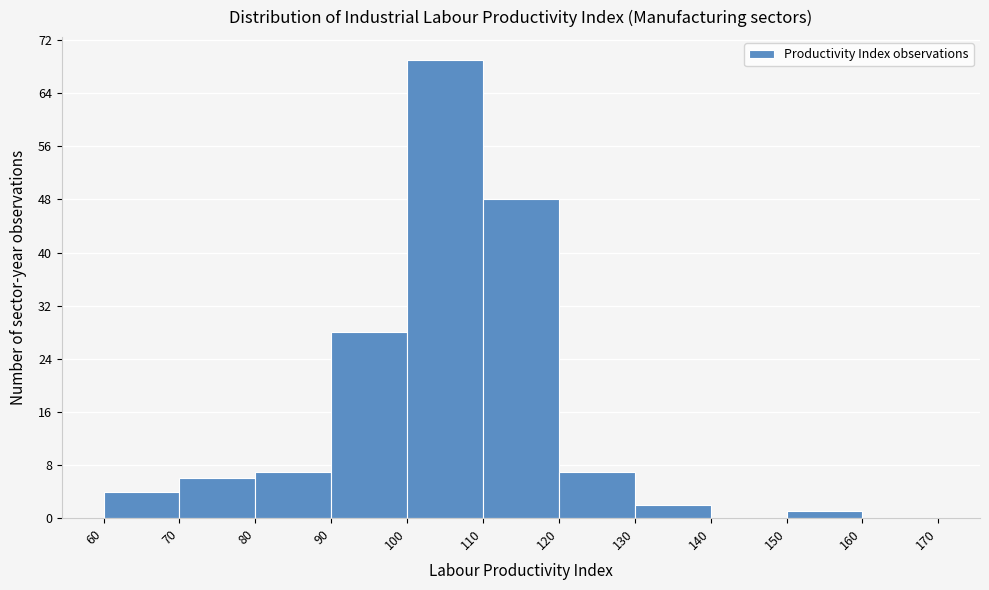

Reading left to right, list every bar in this chart as the range it spans on the x-axis followed by its height. The values are not printed on the chart, so give them approximately, as read against the axis.

60 to 70: 4
70 to 80: 6
80 to 90: 7
90 to 100: 28
100 to 110: 69
110 to 120: 48
120 to 130: 7
130 to 140: 2
140 to 150: 0
150 to 160: 1
160 to 170: 0